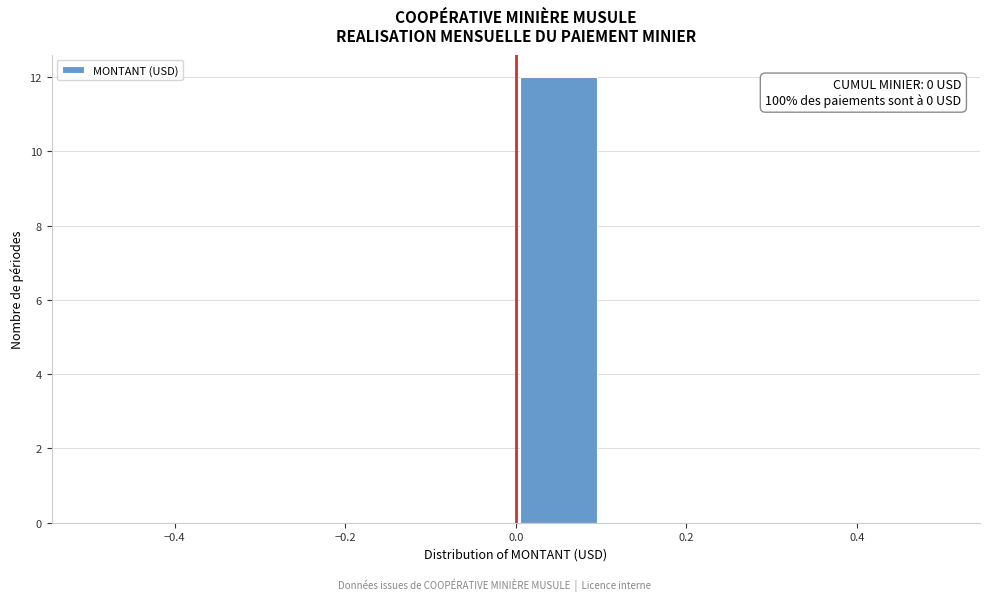

Which range on the x-axis has the tallest bar?

0.0 to 0.1